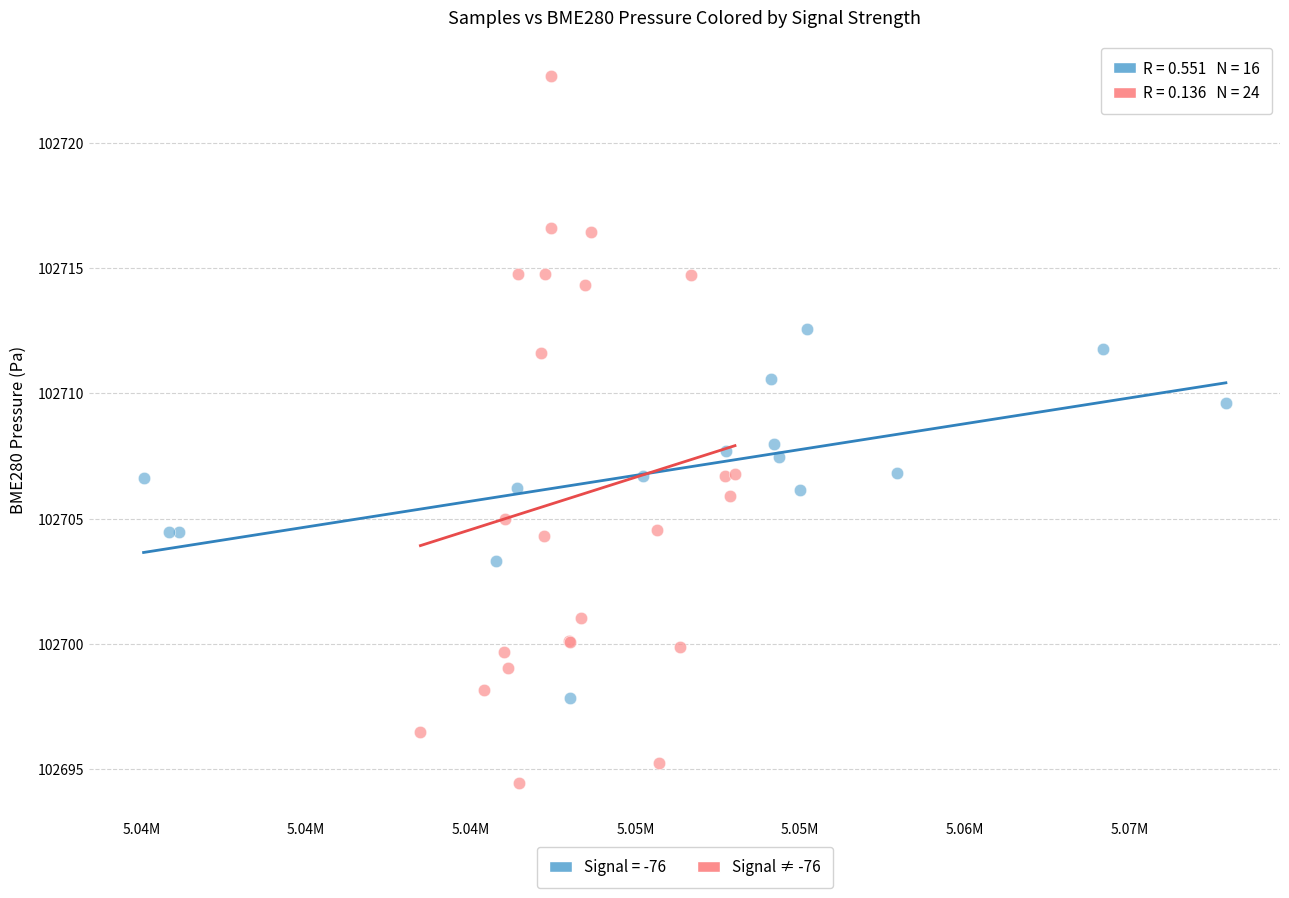

Which series reaches the maximum Y coordinate?

Signal ≠ -76